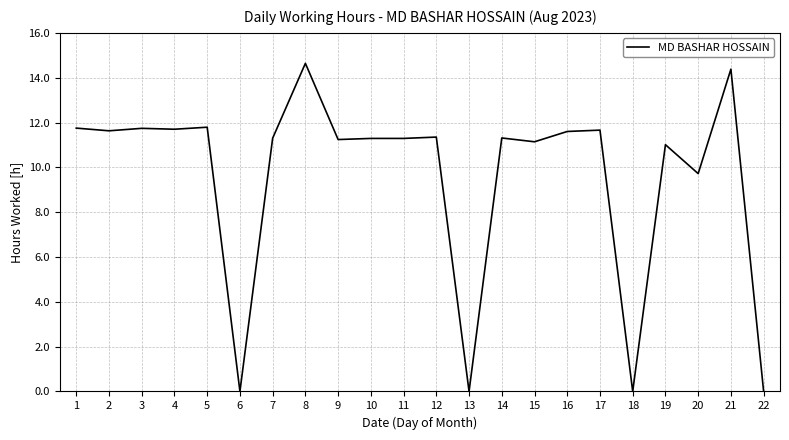

Which has a higher value, 3 or 14?

3